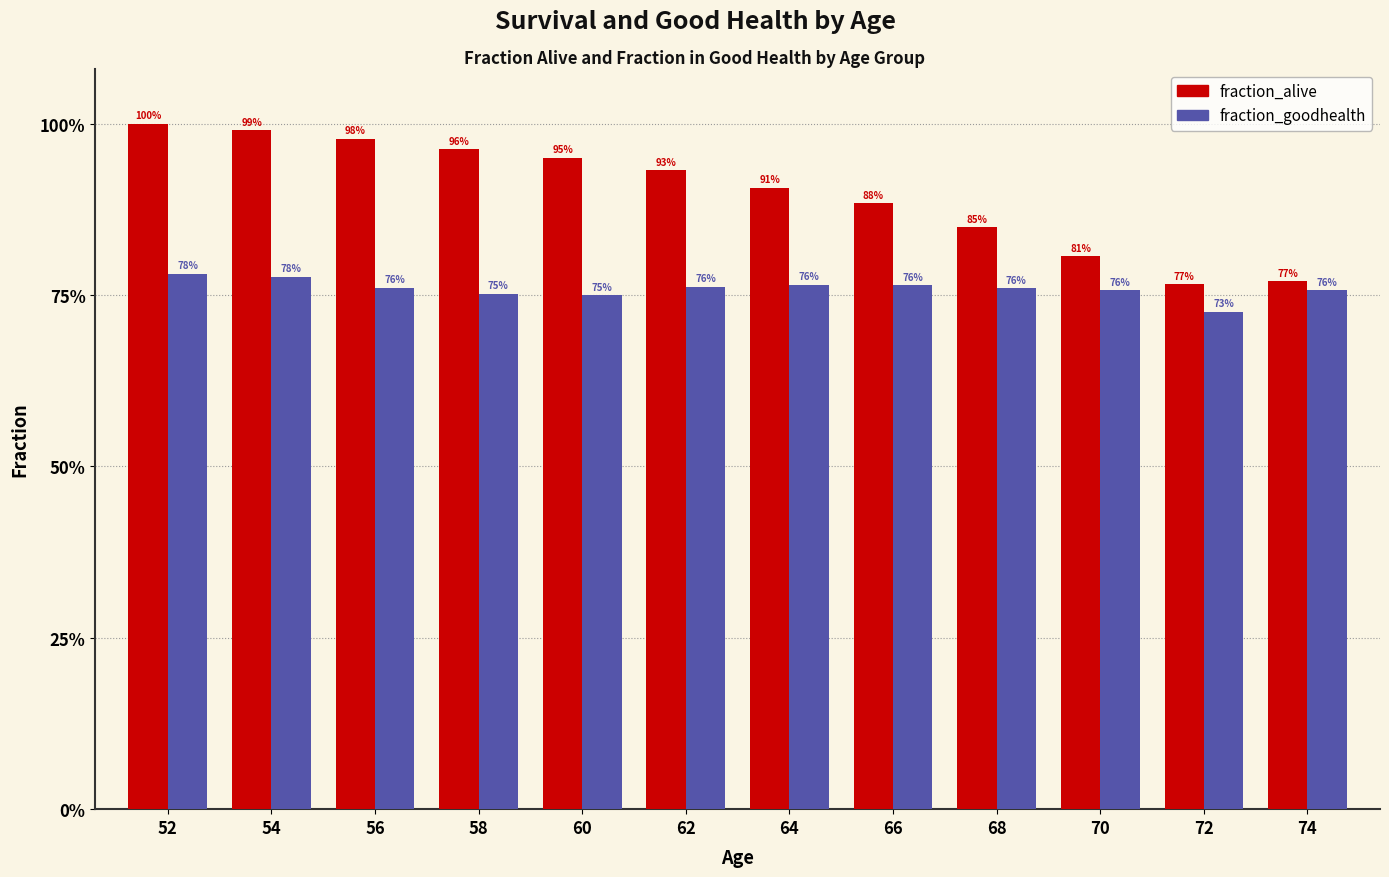

At which label is fraction_alive closest to 0?

72